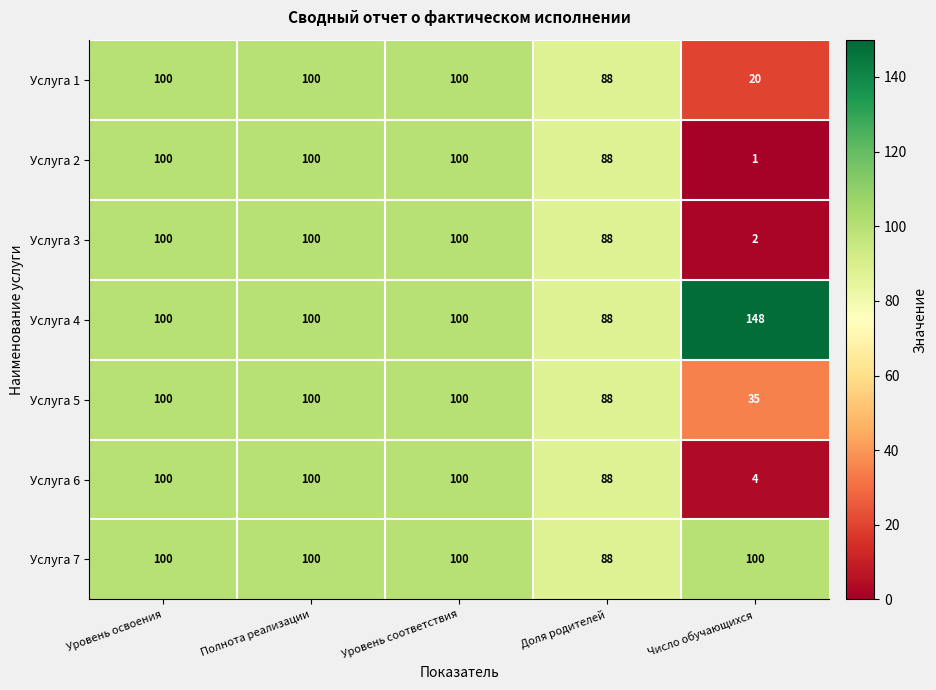

What is the difference between the Услуга 1 values at Уровень освоения and Число обучающихся?

80